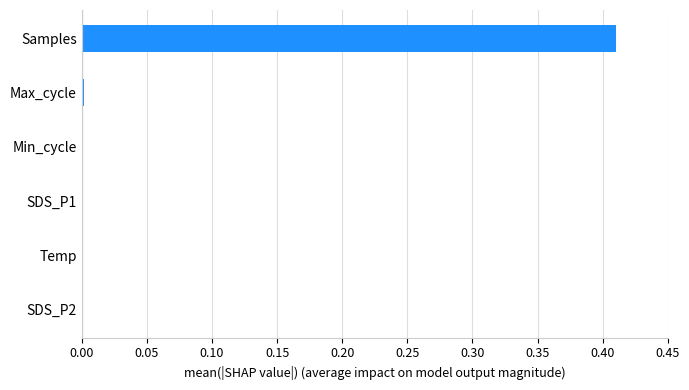

Are the bars horizontal?

Yes